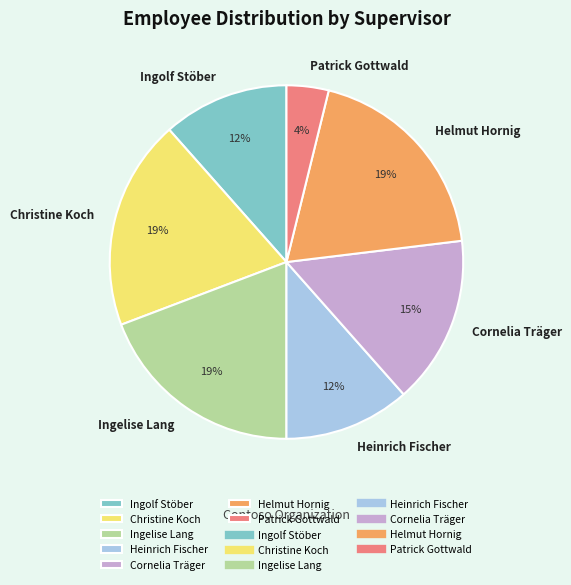

The Patrick Gottwald slice represents 4% of the pie. True or false?

True